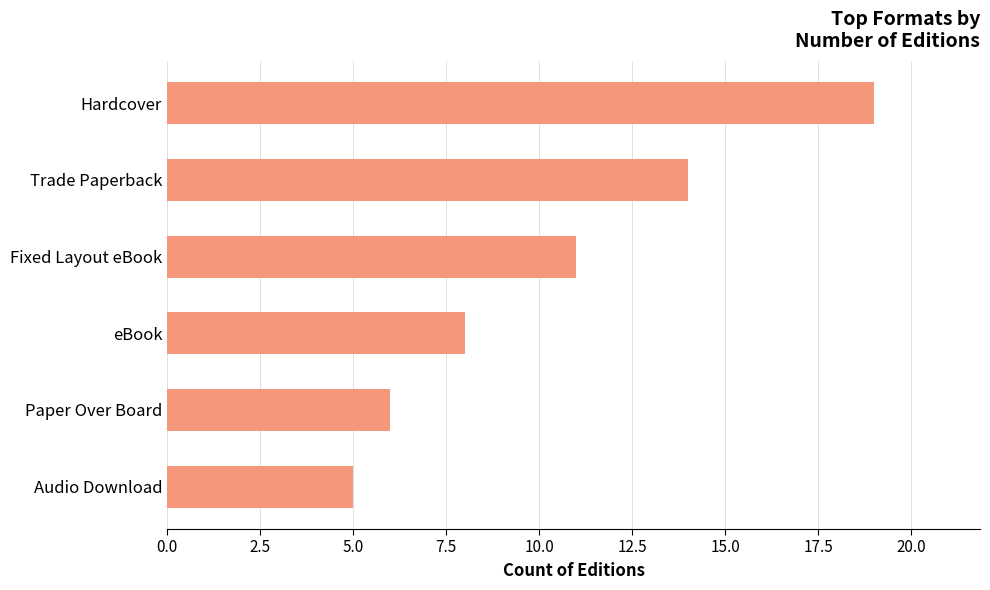

At which label is the value closest to 12?

Fixed Layout eBook